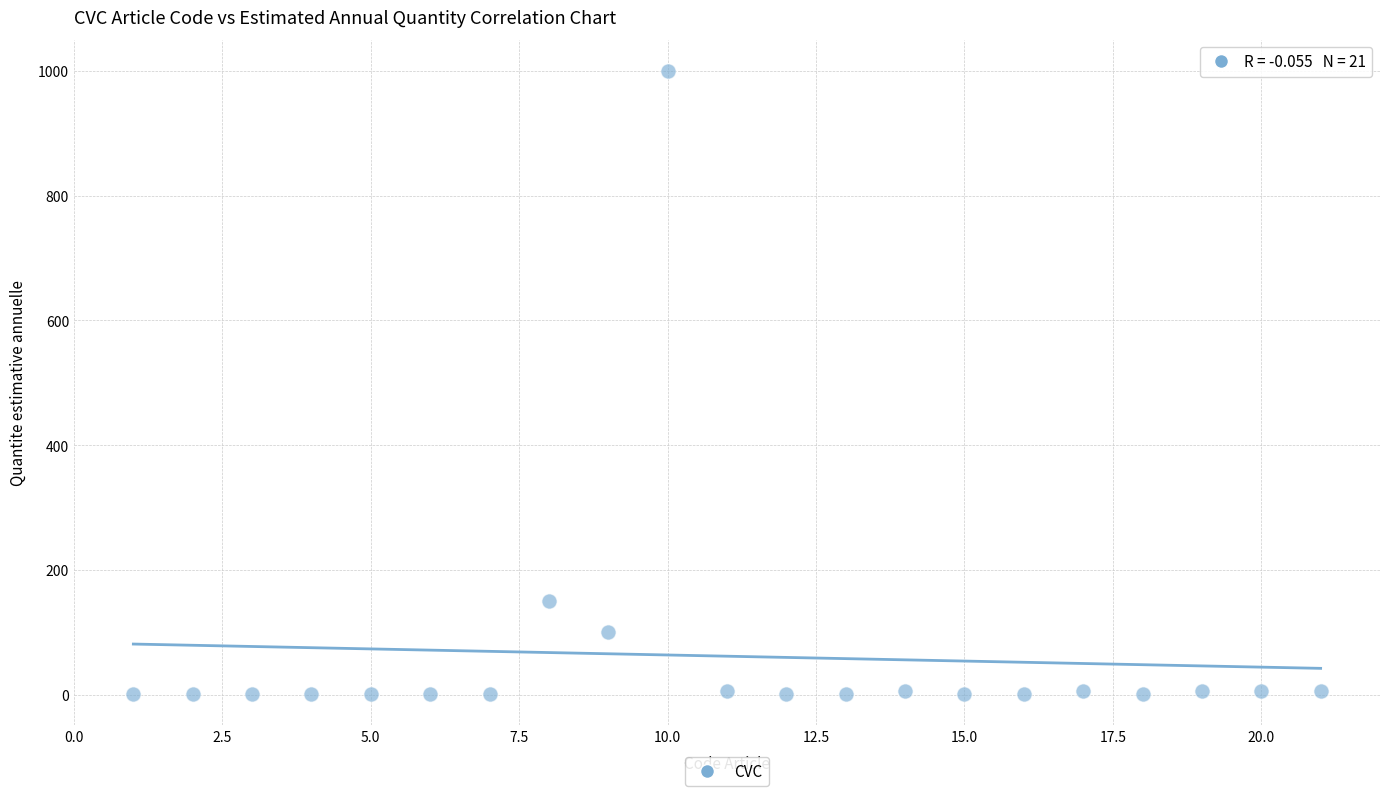

What Y value in the scatter plot is closest to 500?

150